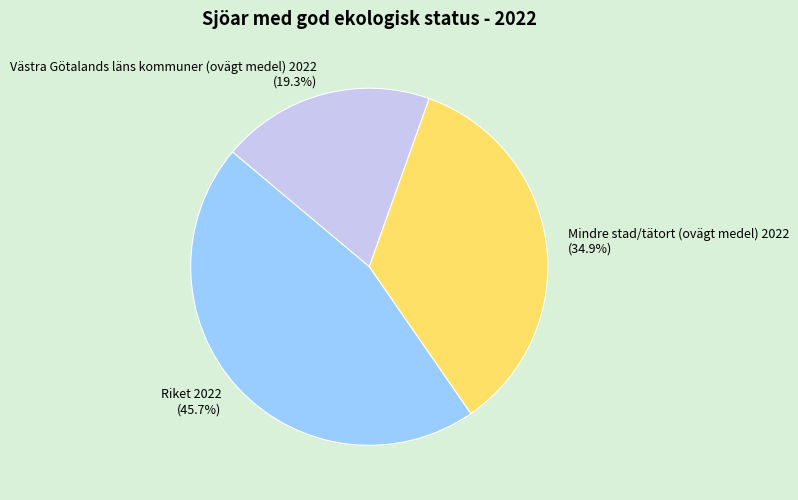

Approximately how many times larger is the value at Västra Götalands läns kommuner (ovägt medel) 2022 compared to Mindre stad/tätort (ovägt medel) 2022?

0.6